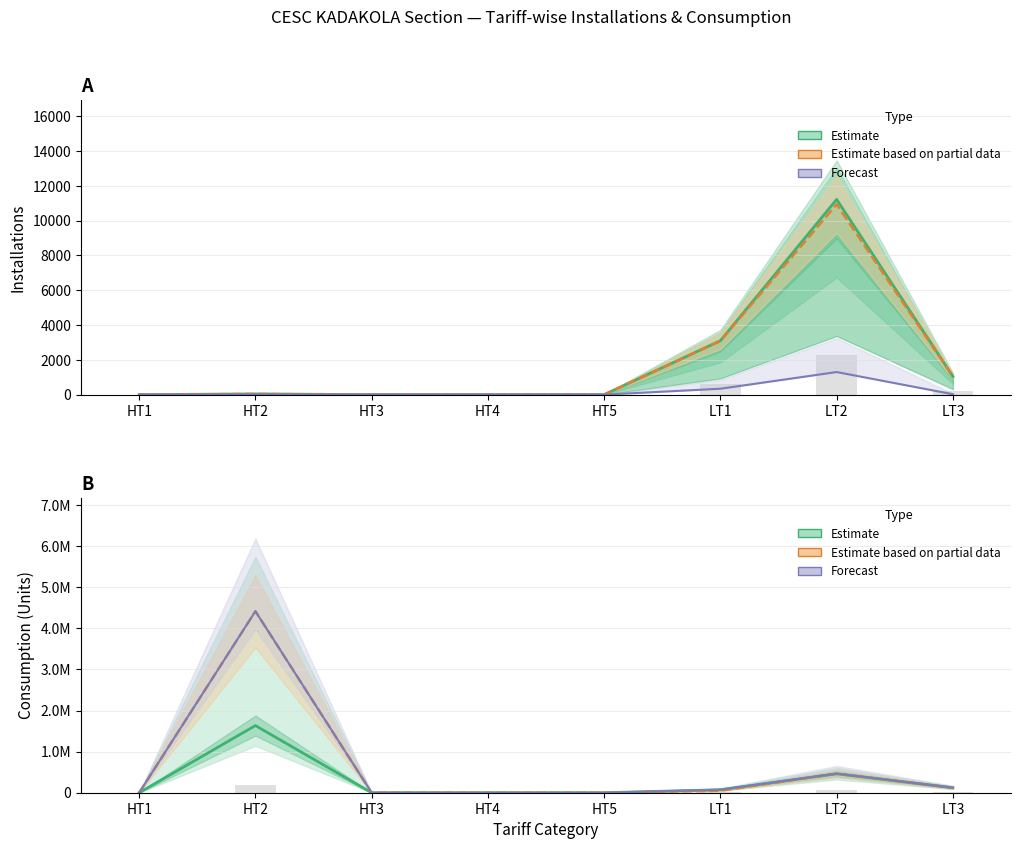

The Active Installations series shows 0 at HT5. True or false?

True